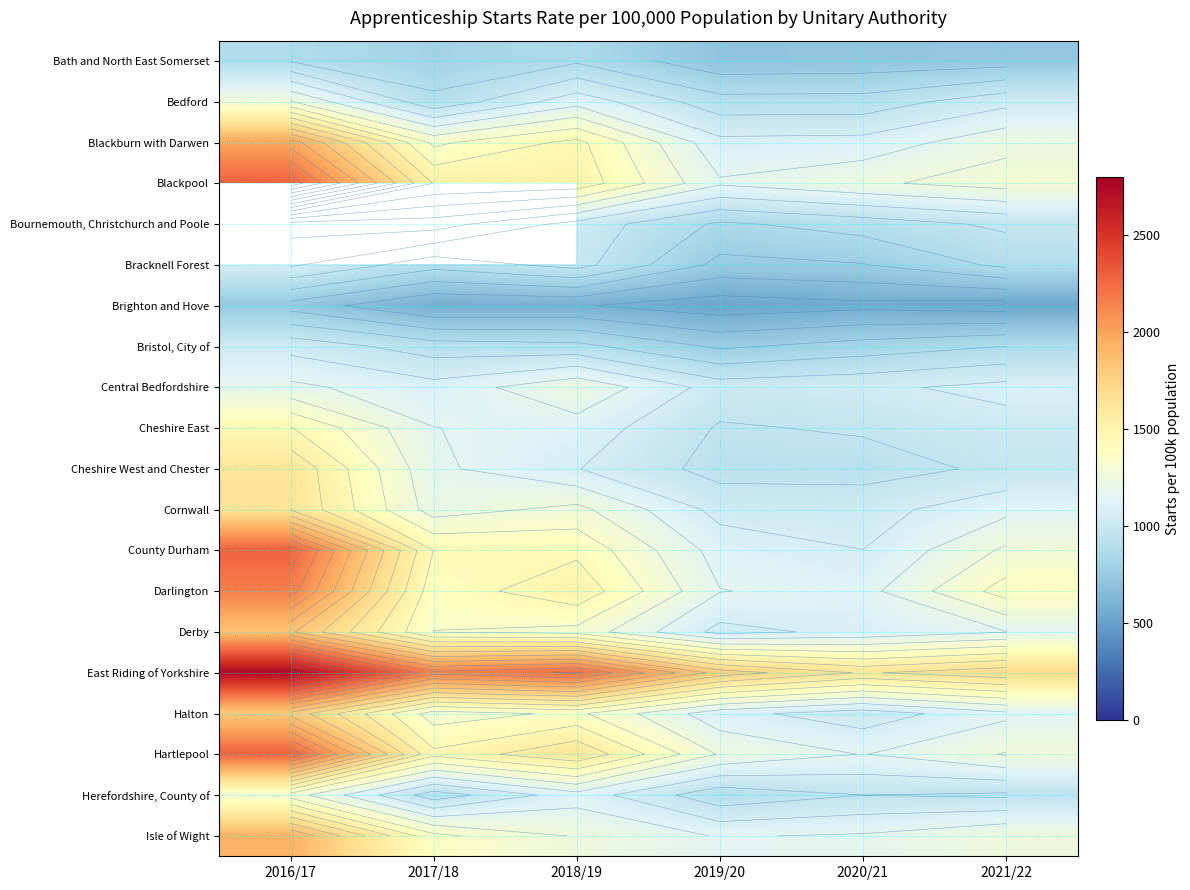

The value of Herefordshire, County of at 2018/19 is 1536.7. True or false?

False